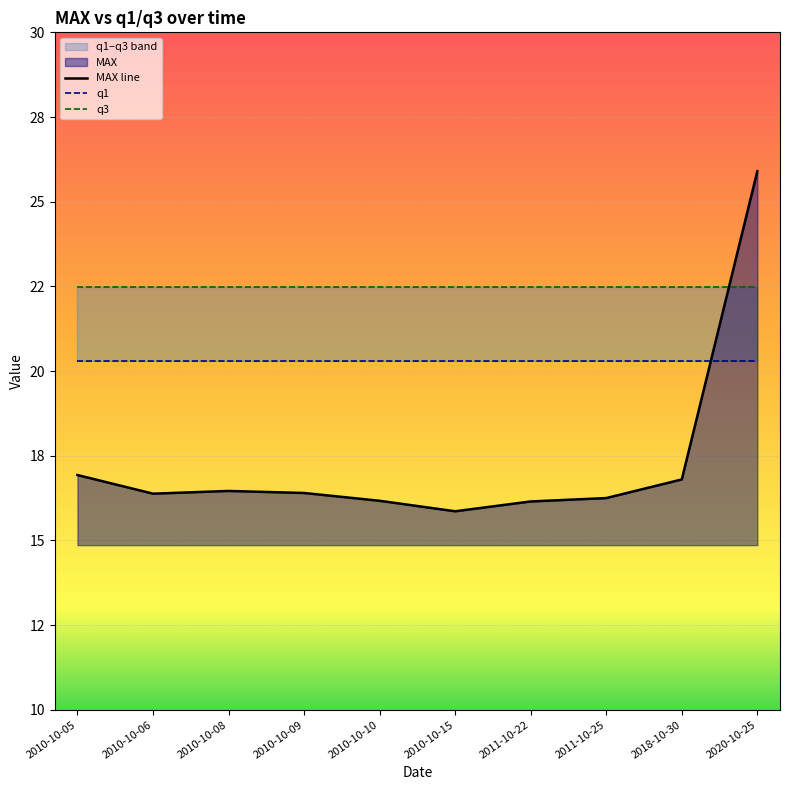

What is the average value of the q1 series?

20.3